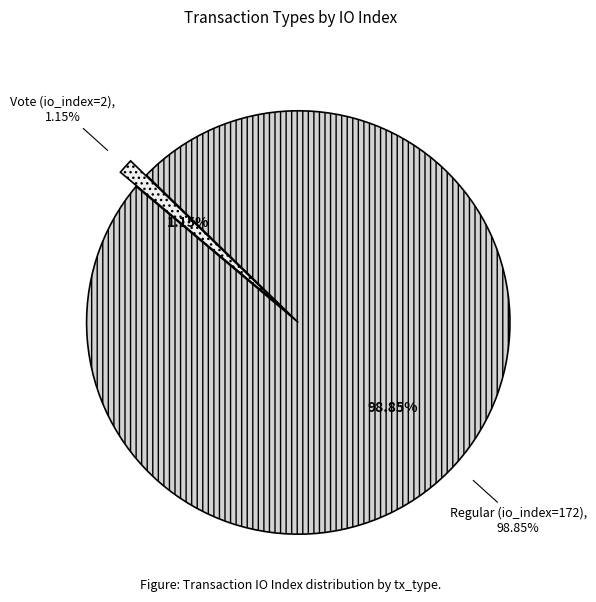

What portion of the pie excludes Vote (io_index=2)?

98.9%